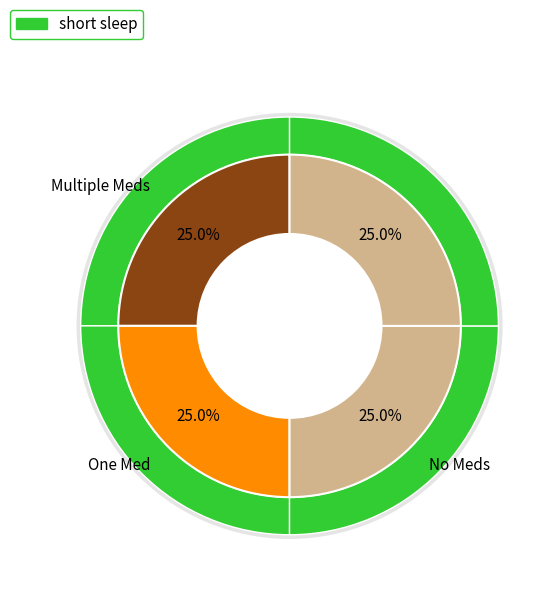

Is it true that 2017-08-05 17:54:26 UTC is 19% of the pie?

False